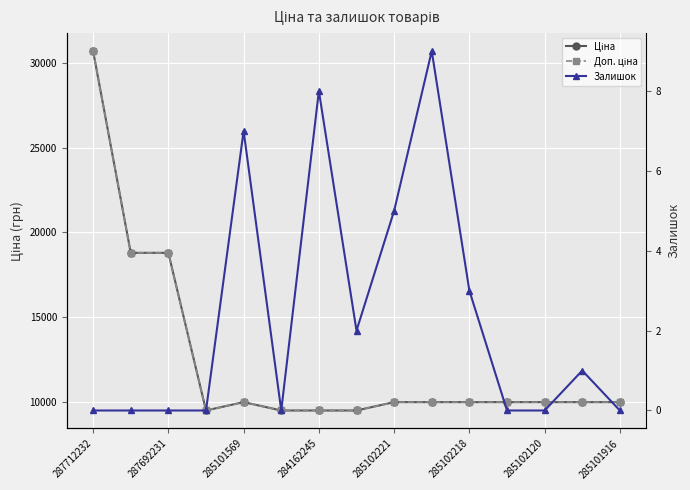

The Залишок series shows 0.0 at 287692231. True or false?

True